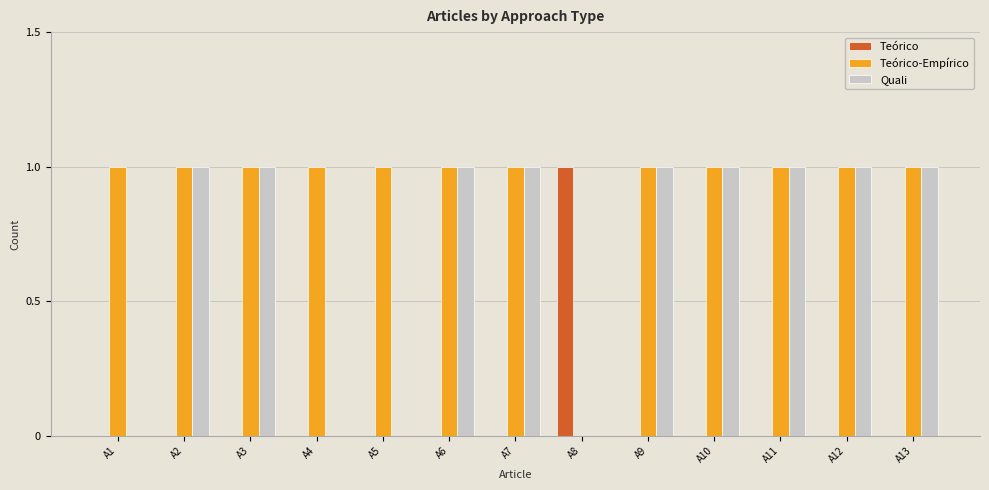

Is the value of Teórico-Empírico at A4 greater than the value of Teórico at A5?

Yes